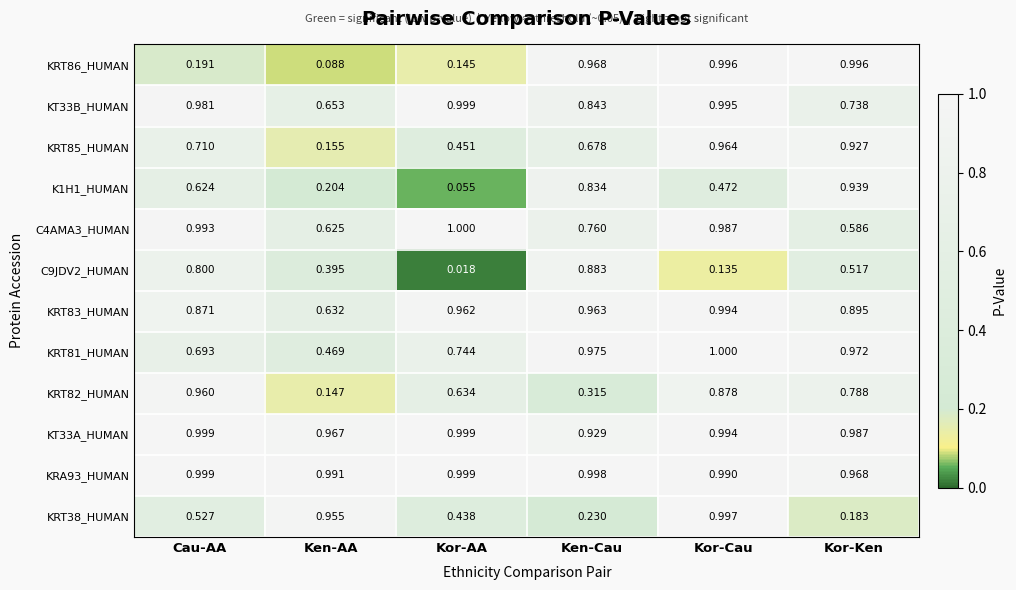

List the labels in order of KRT83_HUMAN value, smallest first.

Ken-AA, Cau-AA, Kor-Ken, Kor-AA, Ken-Cau, Kor-Cau